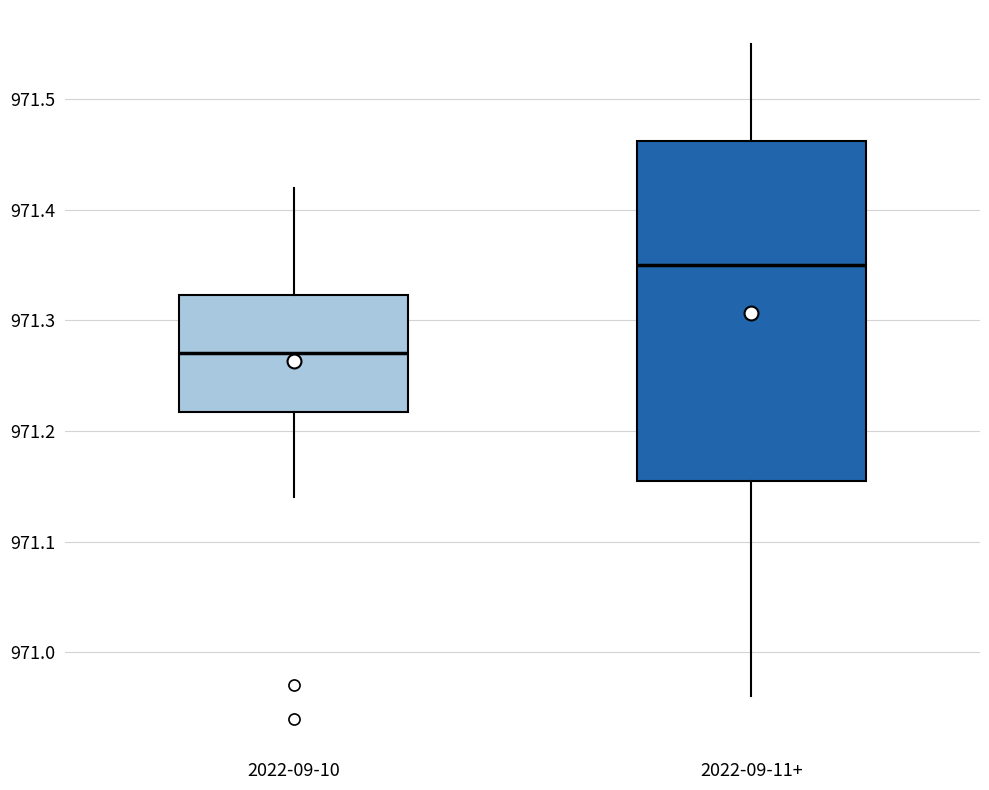

Where does the lower whisker of the box for 2022-09-10 end on the y-axis? The values are not printed on the chart, so give them approximately, as read against the axis.

971.14